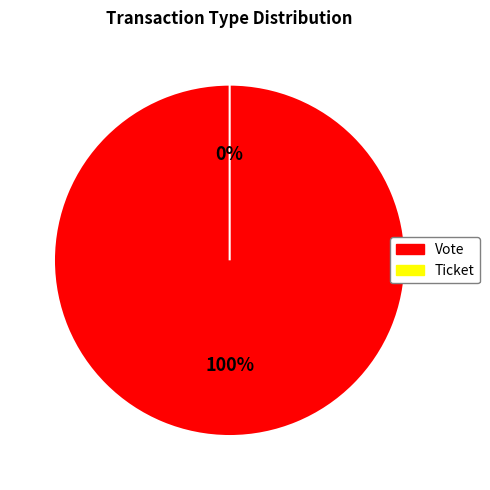

To the nearest percent, what is the difference between the largest and smallest slice percentages?

100%